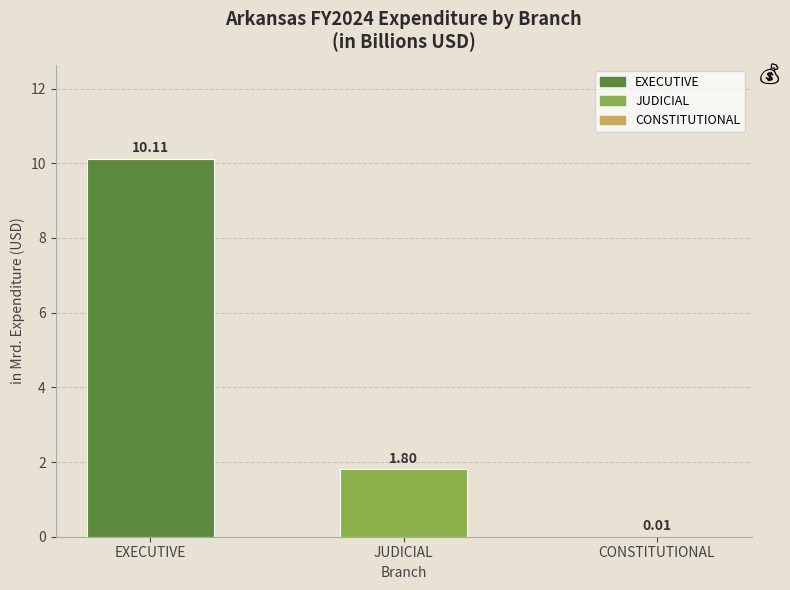

What is the difference between the values at JUDICIAL and EXECUTIVE?

8.3